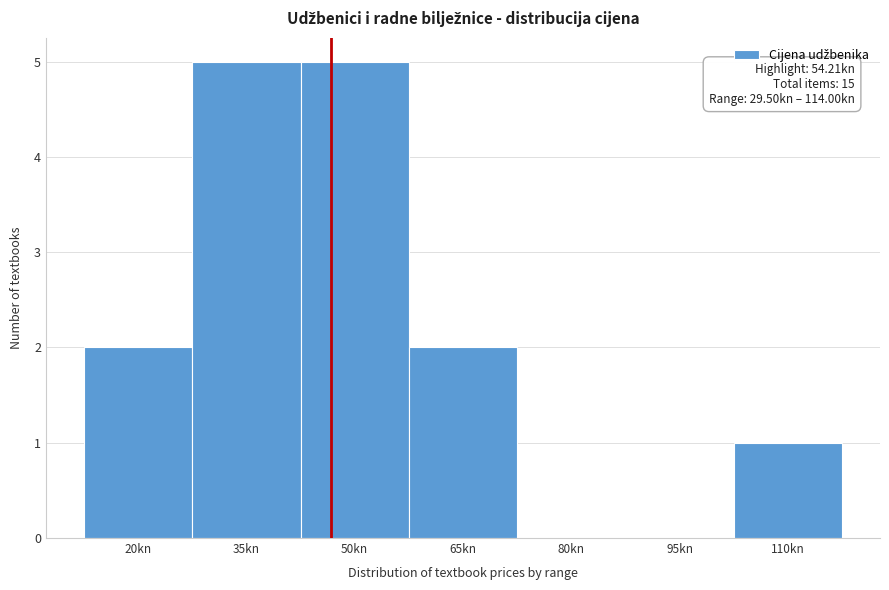

Reading left to right, transcribe all the data shown in this chart.

20kn=2	35kn=5	50kn=5	65kn=2	80kn=0	95kn=0	110kn=1